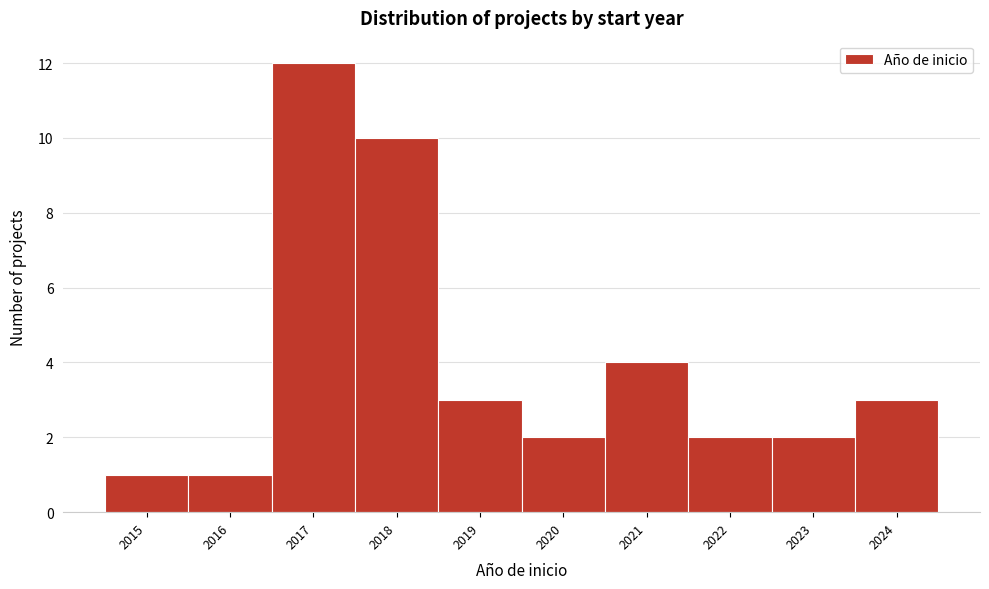

Over which range of the x-axis is the bar tallest?

2016.5 to 2017.5